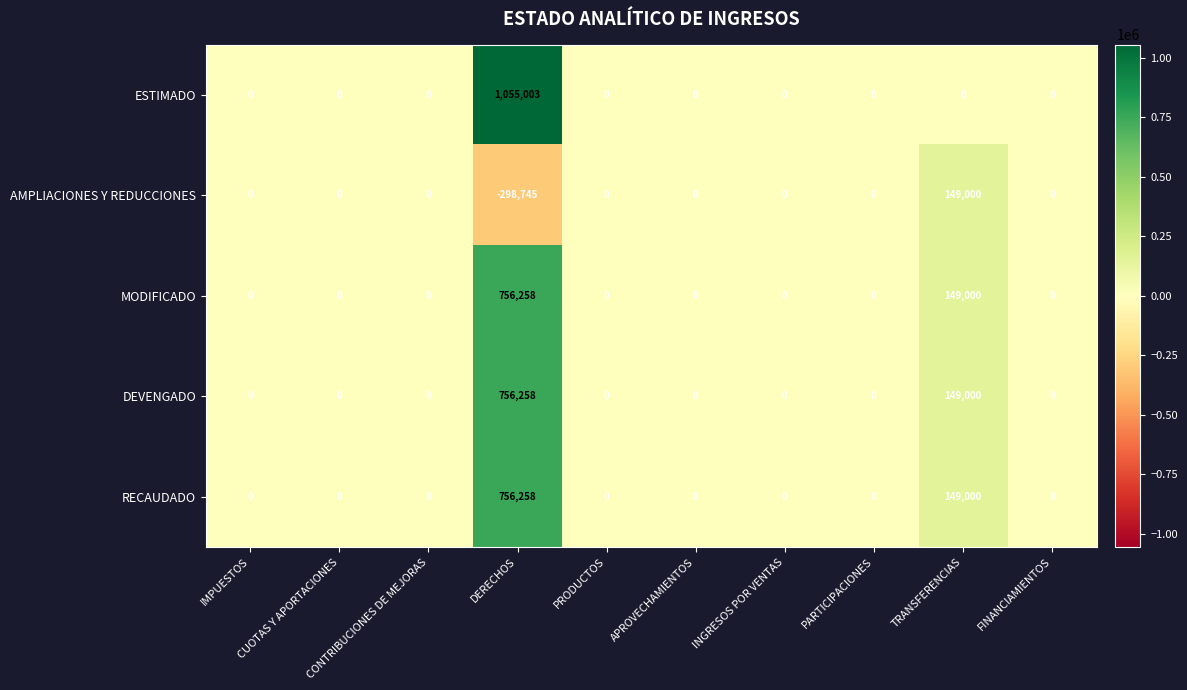

True or false: RECAUDADO has a value of 243533 at TRANSFERENCIAS.

False